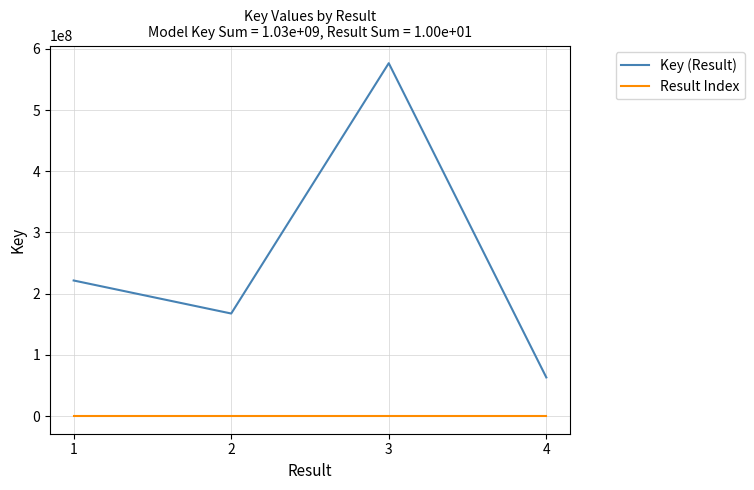

Between 1 and 4, which series saw the biggest shift?

Key (Result)